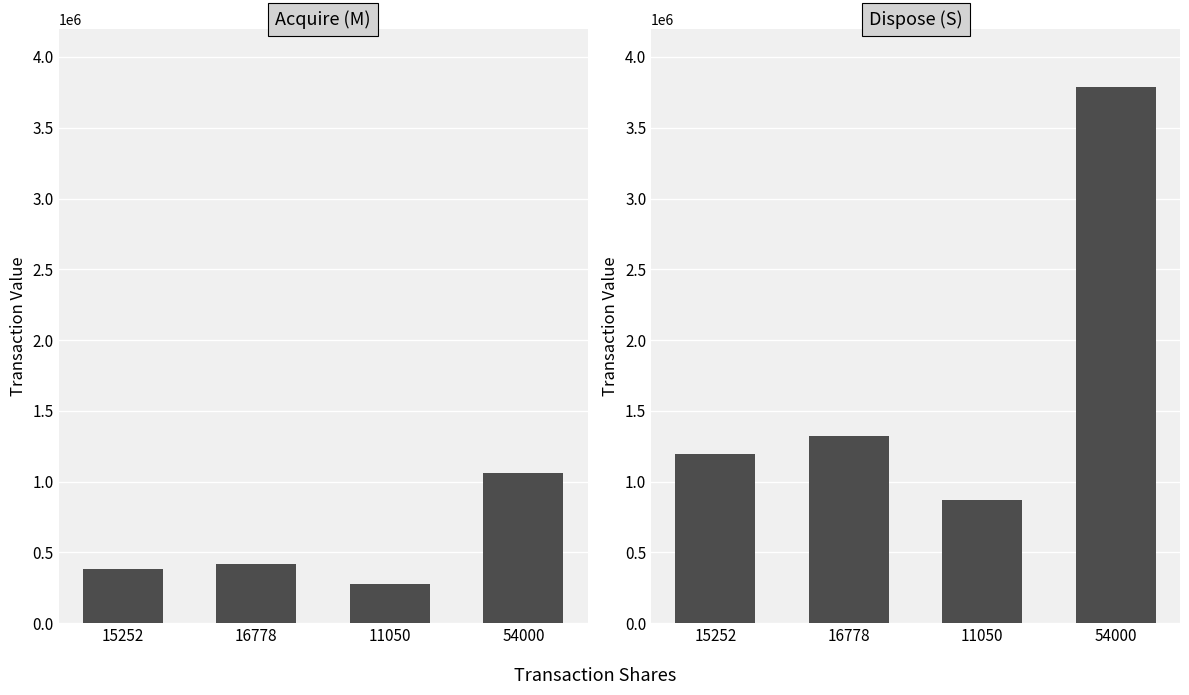

How many data points in Acquire (M) are above 418331?

1